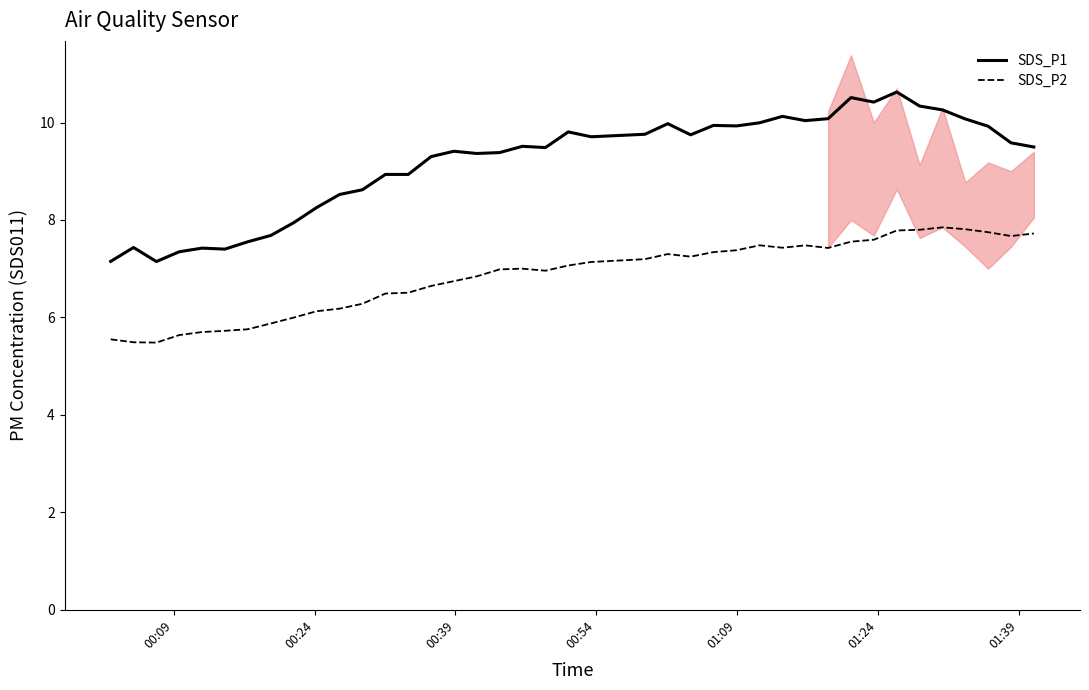

What are all the series names shown in the legend?

SDS_P1, SDS_P2